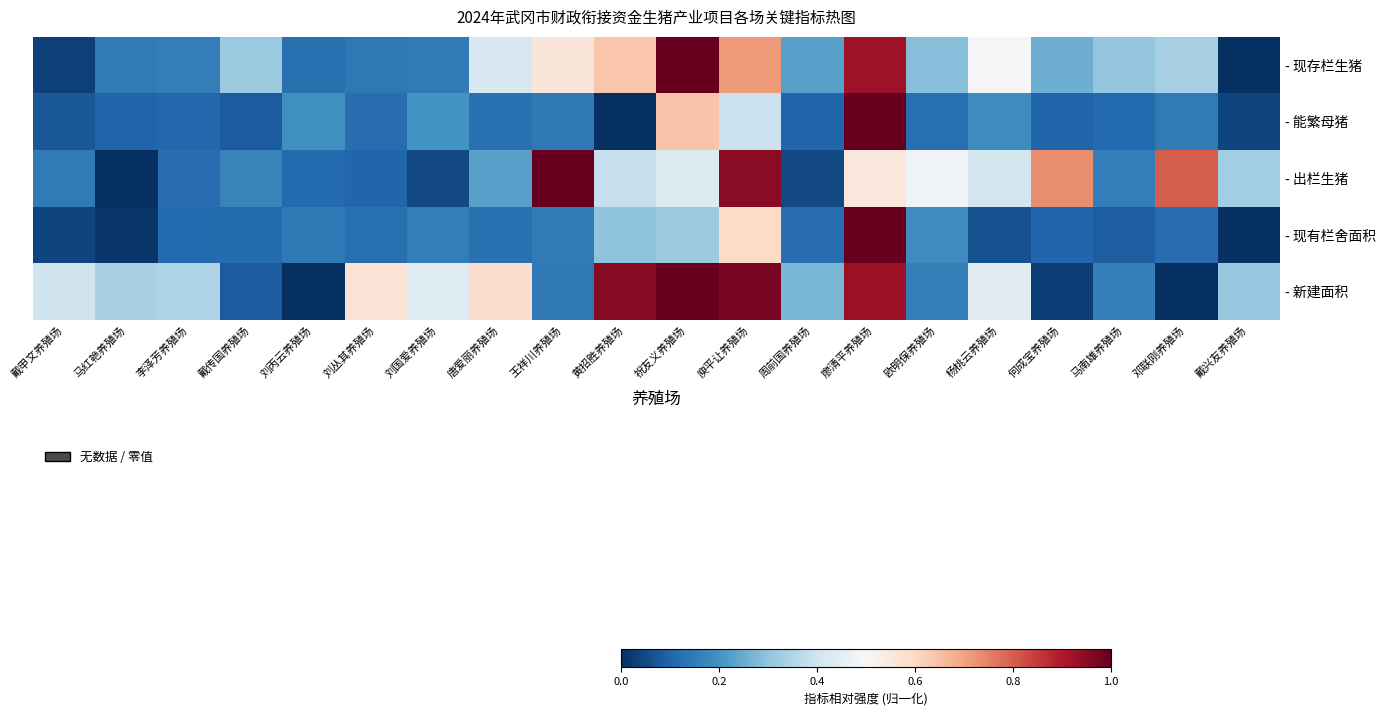

Which category has the lowest value in the - 出栏生猪 series?

马红艳养殖场